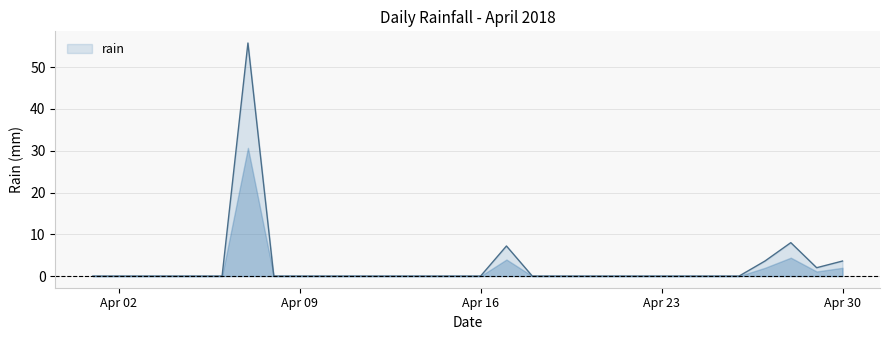

What is the difference between the maximum and minimum values?

55.8